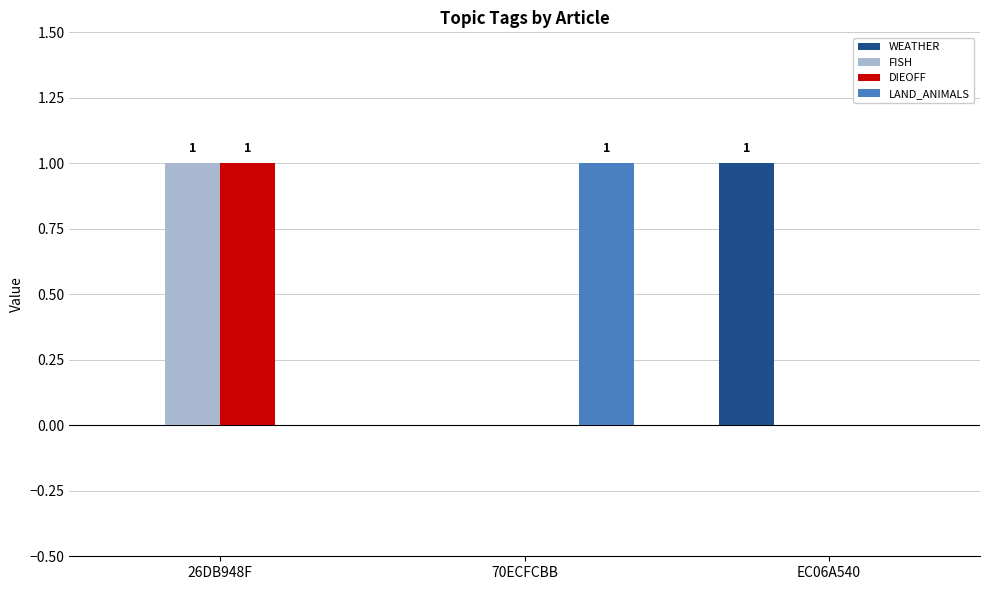

How many categories are shown in the chart?

3